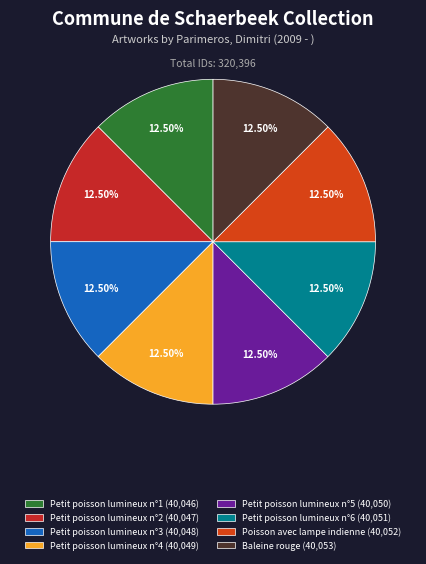

Count the number of slices in the pie.

8